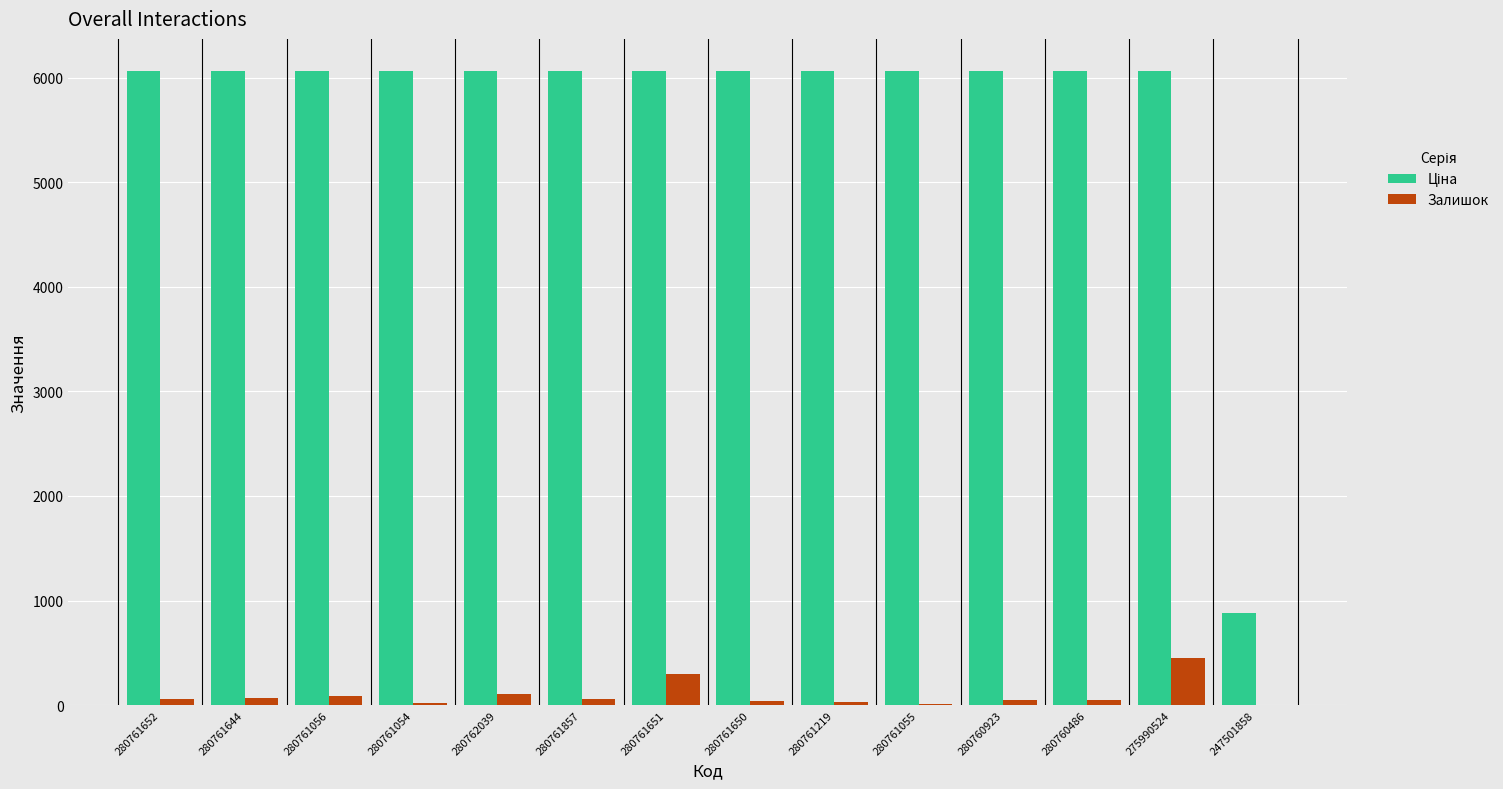

The Залишок series shows 52.0 at 280760923. True or false?

True